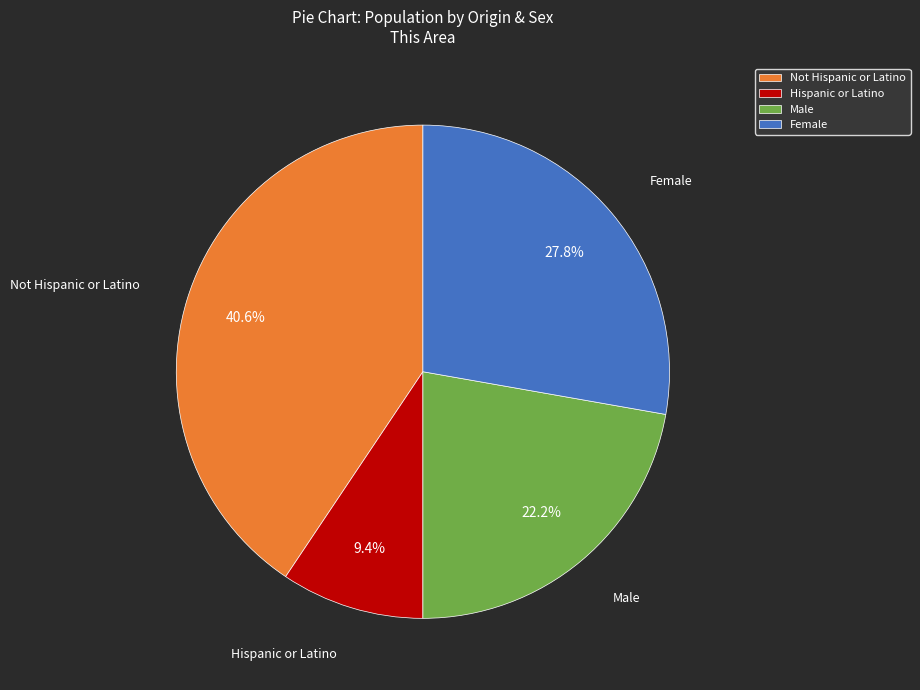

Rank the categories by value from highest to lowest.

Not Hispanic or Latino, Female, Male, Hispanic or Latino